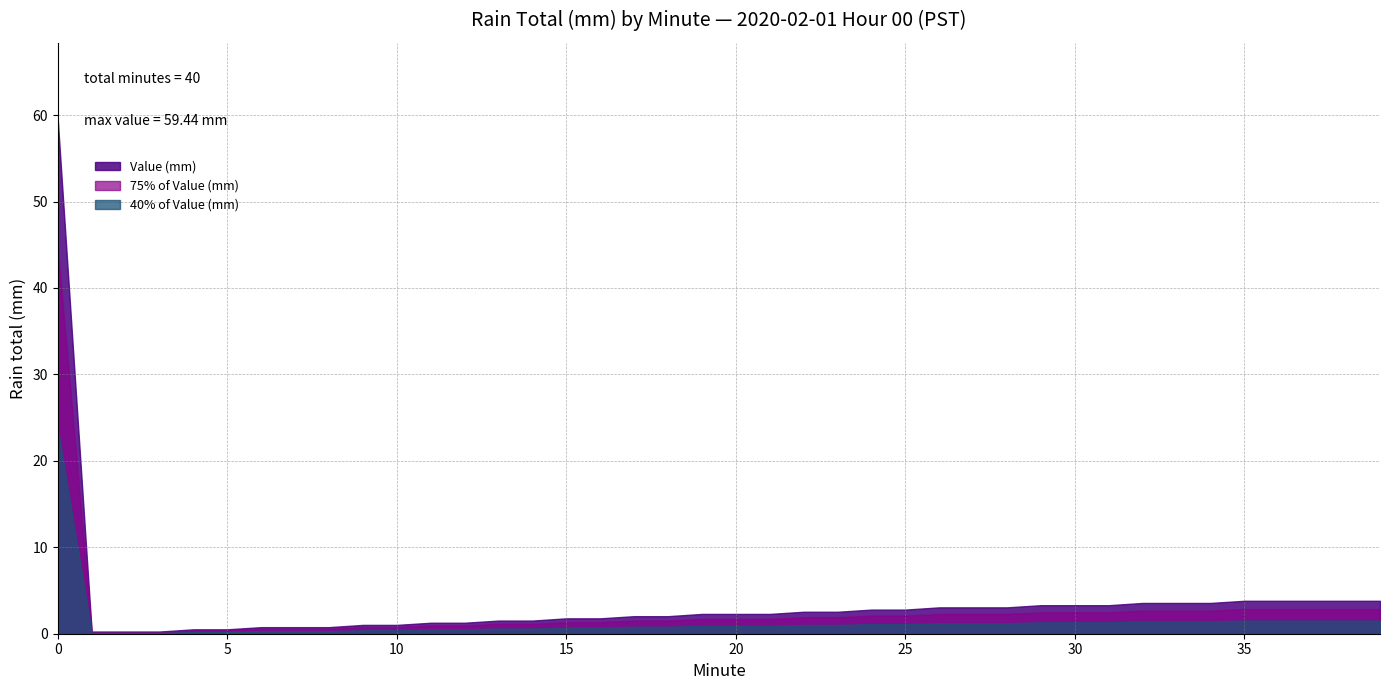

Does the chart display data point markers on the line(s)?

No